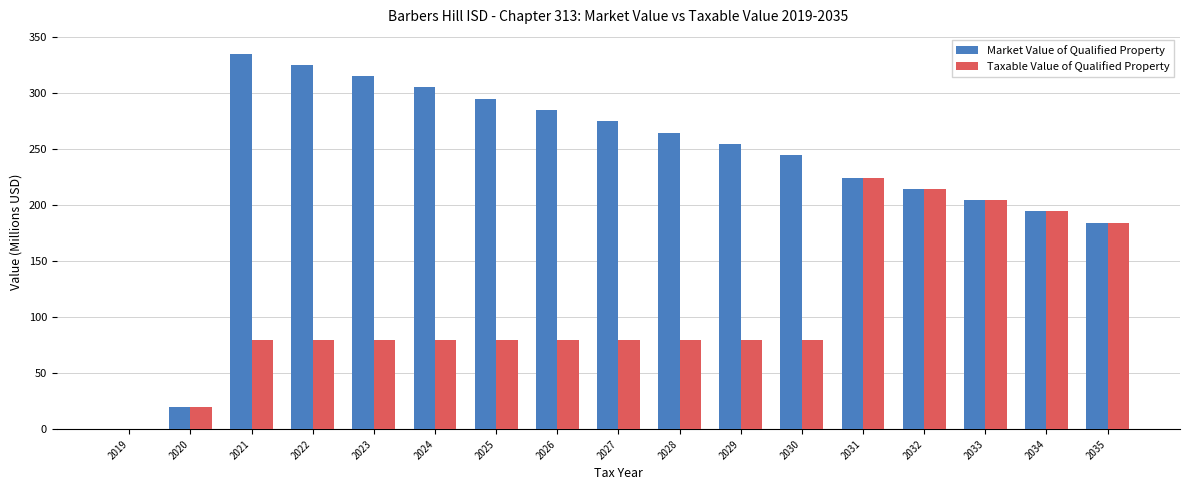

Are the bars grouped side by side (vs. stacked)?

Yes